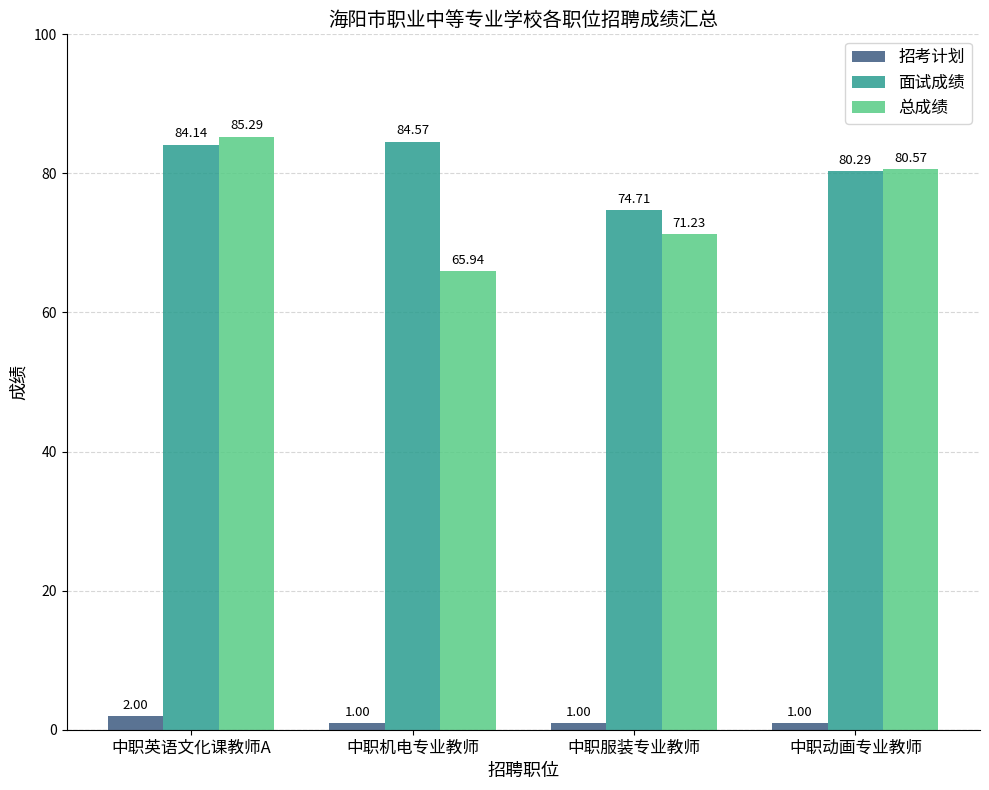

Which category has the highest value in the 总成绩 series?

中职英语文化课教师A